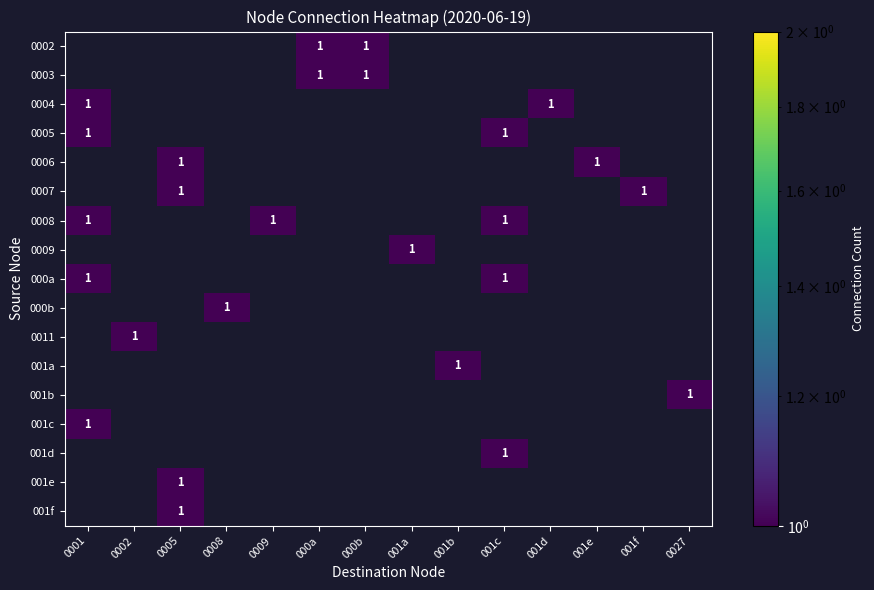

Between 0002 and 001d, which is larger?

001d